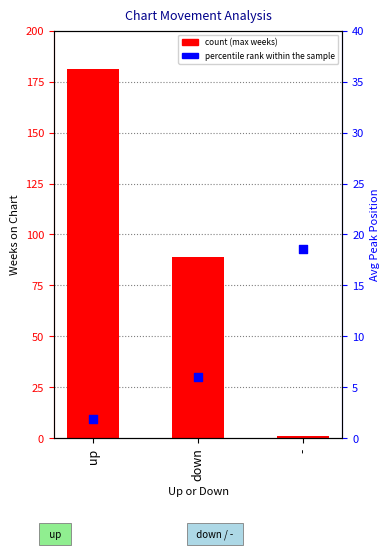

Which series contains the highest Y value?

count